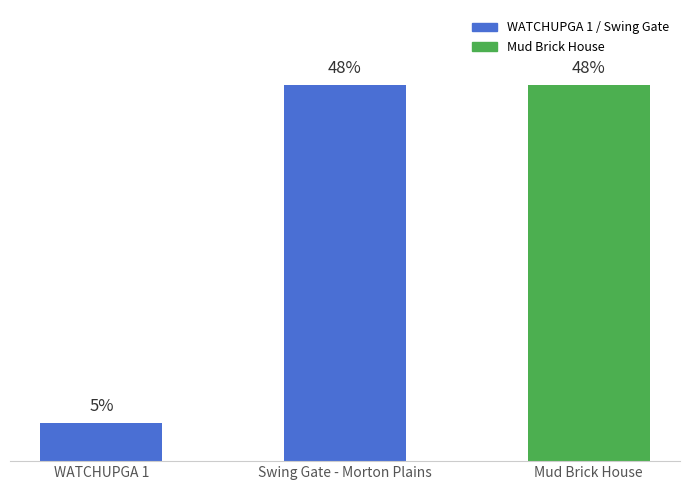

Are the bars grouped side by side (vs. stacked)?

No